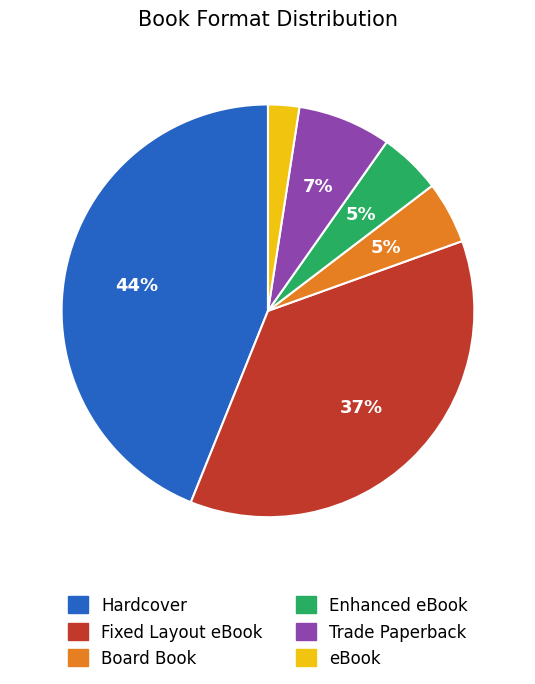

To the nearest percent, what is the average slice percentage?

17%